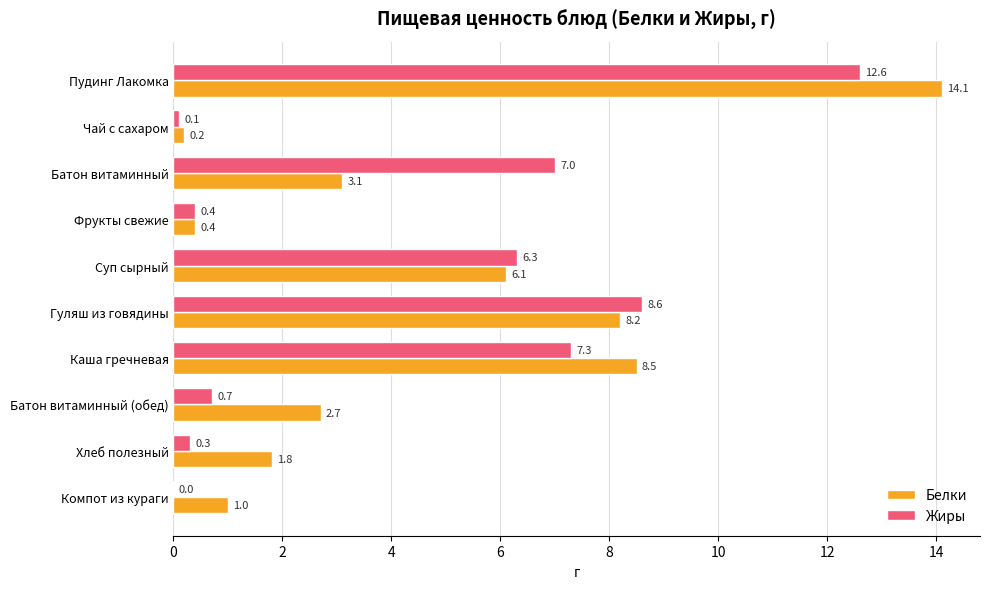

What is the average value of the Белки series?

4.6